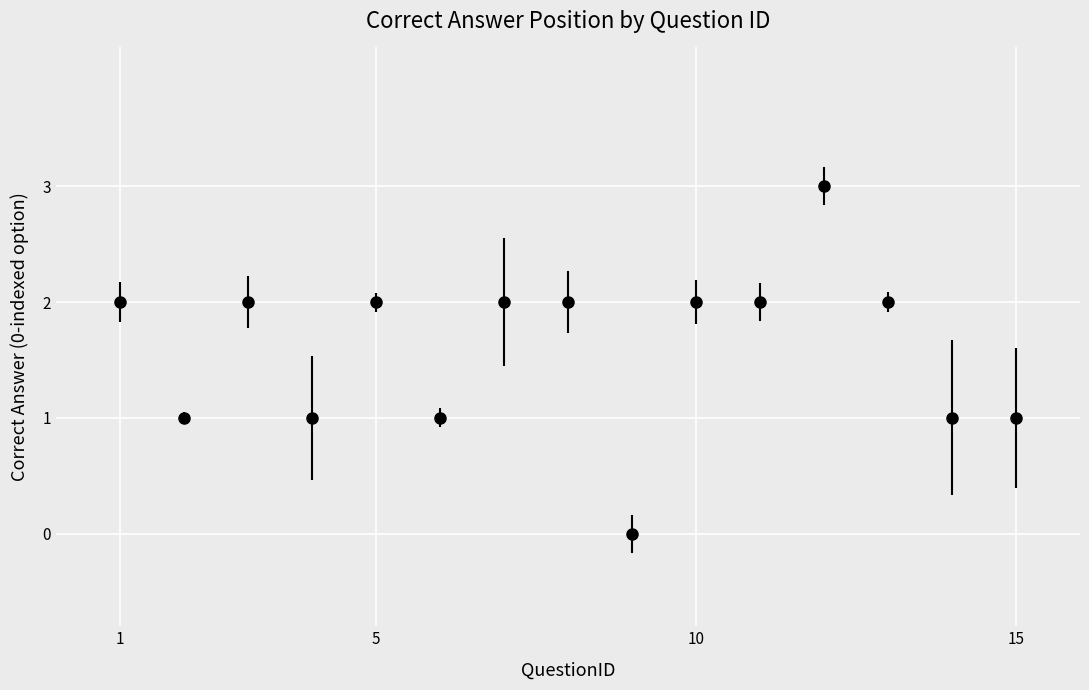

What is the maximum value shown in the chart?

3